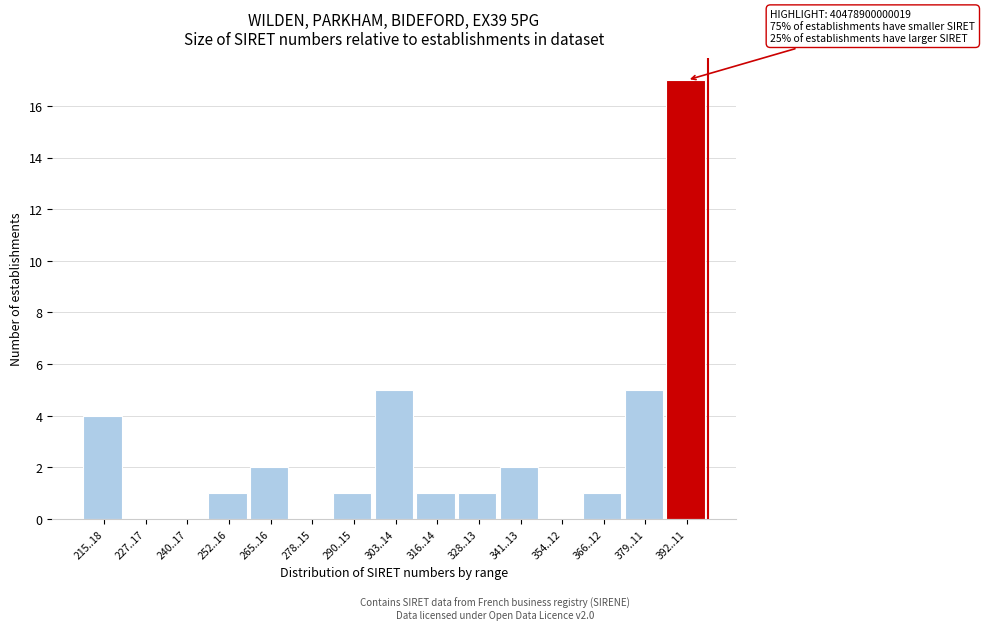

Reading left to right, list all the values displayed in this chart.

215..18=4	227..17=0	240..17=0	252..16=1	265..16=2	278..15=0	290..15=1	303..14=5	316..14=1	328..13=1	341..13=2	354..12=0	366..12=1	379..11=5	392..11=17